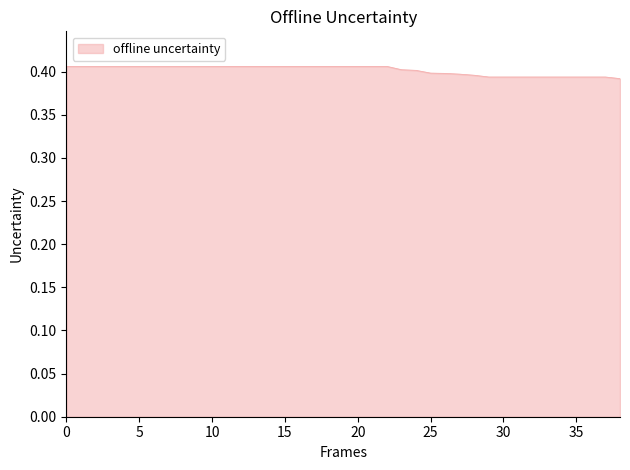

How many lines are shown in the chart?

1